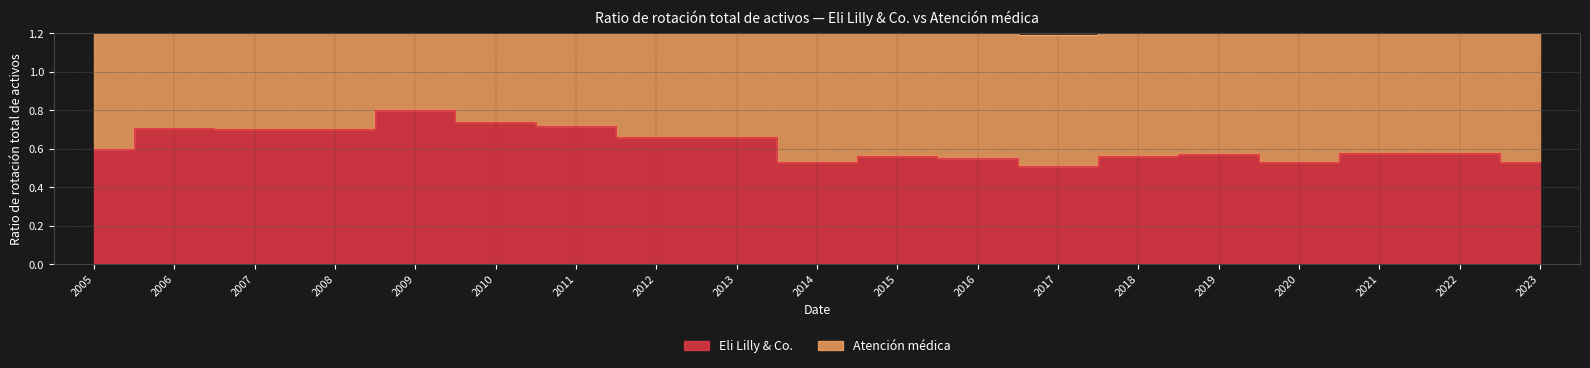

At which category does the data reach its first local valley?

2014